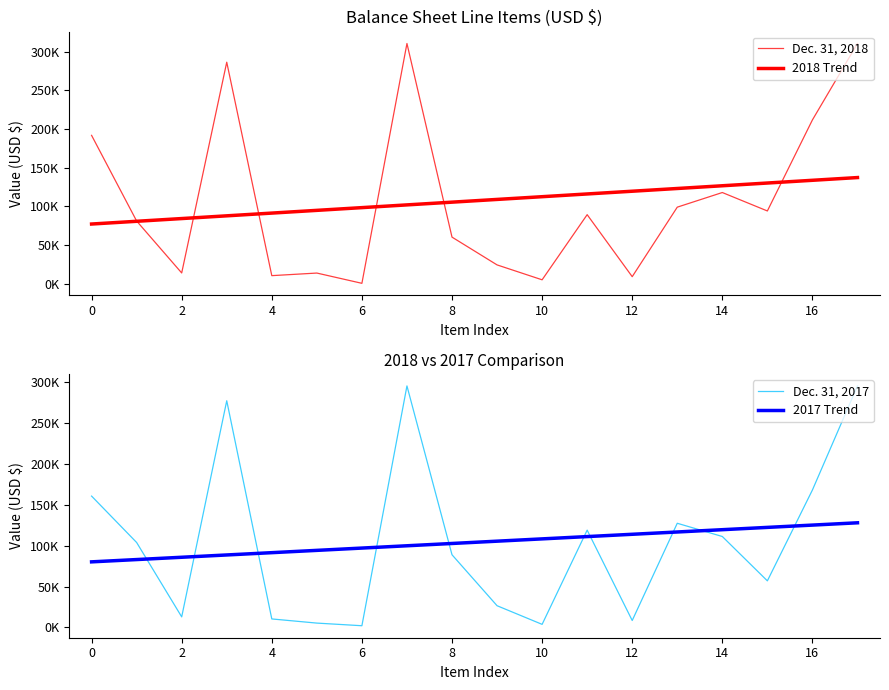

Reading left to right, what are all the values shown in this chart?

Dec. 31, 2018: 191700.0	80904.0	13730.0	286334.0	10256.0	13604.0	332.0	310526.0	60092.0	24150.0	4883.0	89125.0	8931.0	98837.0	117763.0	93919.0	211689.0	310526.0
2018 Trend: 77023.1	80558.3	84093.5	87628.7	91163.9	94699.1	98234.3	101769.5	105304.7	108839.9	112375.1	115910.3	119445.5	122980.7	126515.9	130051.1	133586.2	137121.4
Dec. 31, 2017: 160777.0	103938.0	12843.0	277558.0	10306.0	5214.0	1986.0	295731.0	88920.0	26501.0	3673.0	119094.0	8395.0	127489.0	111275.0	56960.0	168242.0	295731.0
2017 Trend: 80224.8	83039.1	85853.4	88667.7	91482.0	94296.3	97110.6	99924.8	102739.1	105553.4	108367.7	111182.0	113996.3	116810.6	119624.9	122439.2	125253.5	128067.7